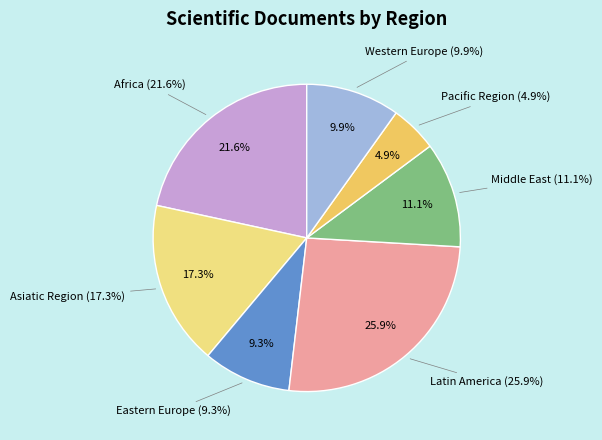

Is it true that Pacific Region is 17% of the pie?

False